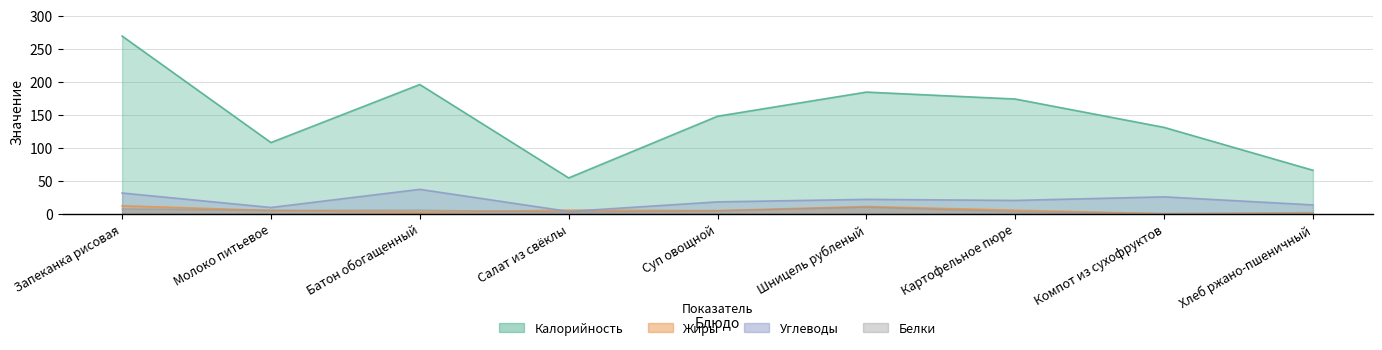

What is the difference between the second highest and minimum values in the Калорийность series?

141.6